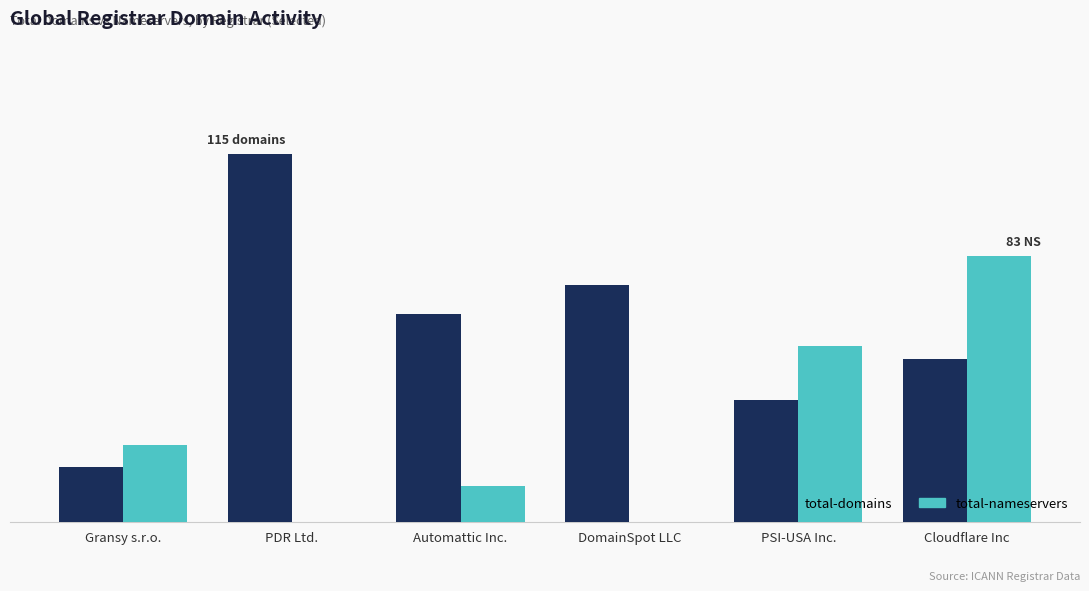

What is the average value of the total-nameservers series?

29